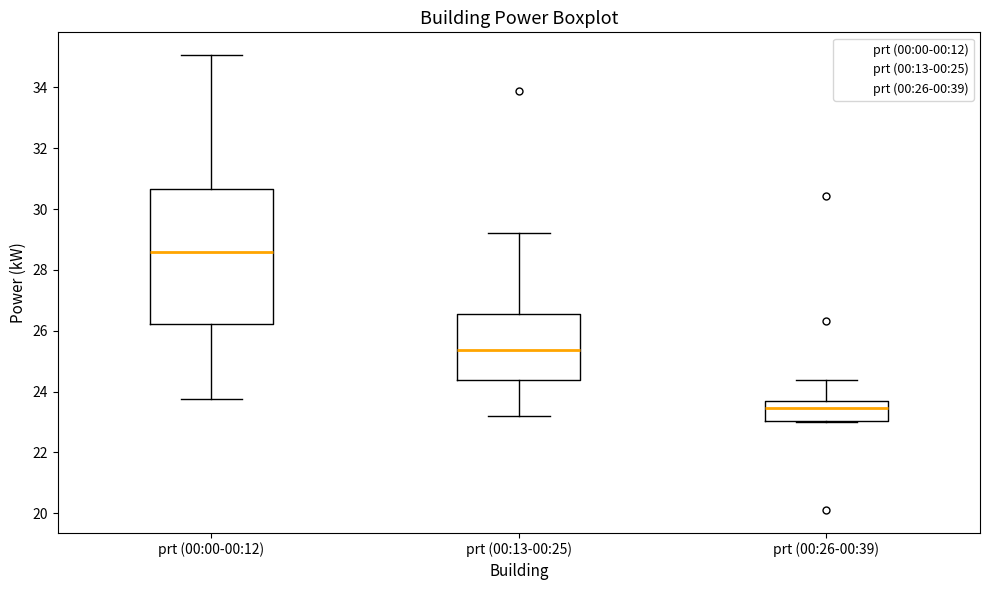

Which box's median line is the lowest?

prt (00:26-00:39)